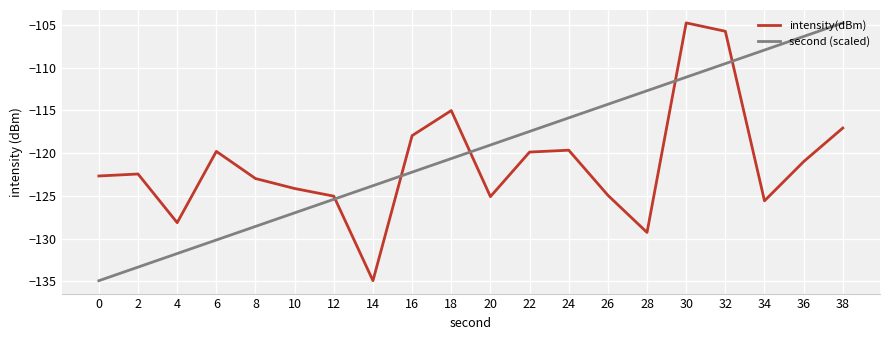

What is the average value of the intensity(dBm) series?

-121.3